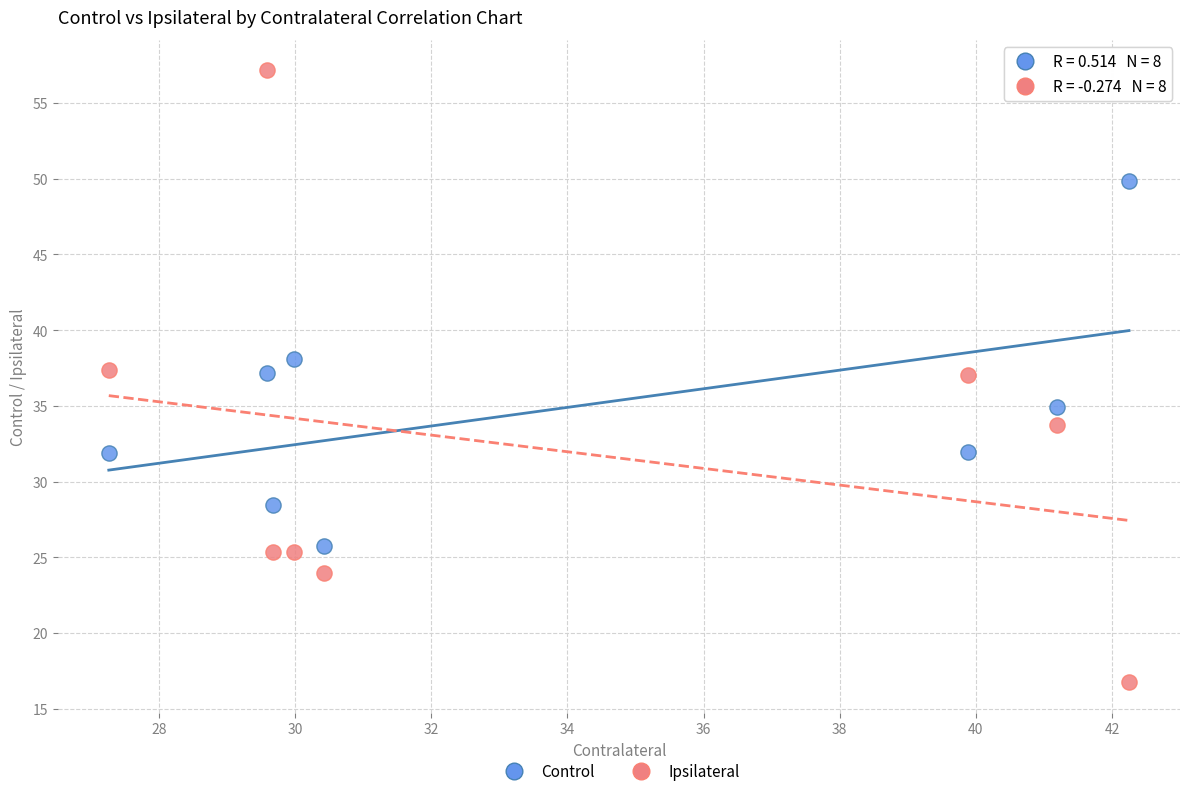

Which series reaches the minimum Y coordinate?

Ipsilateral